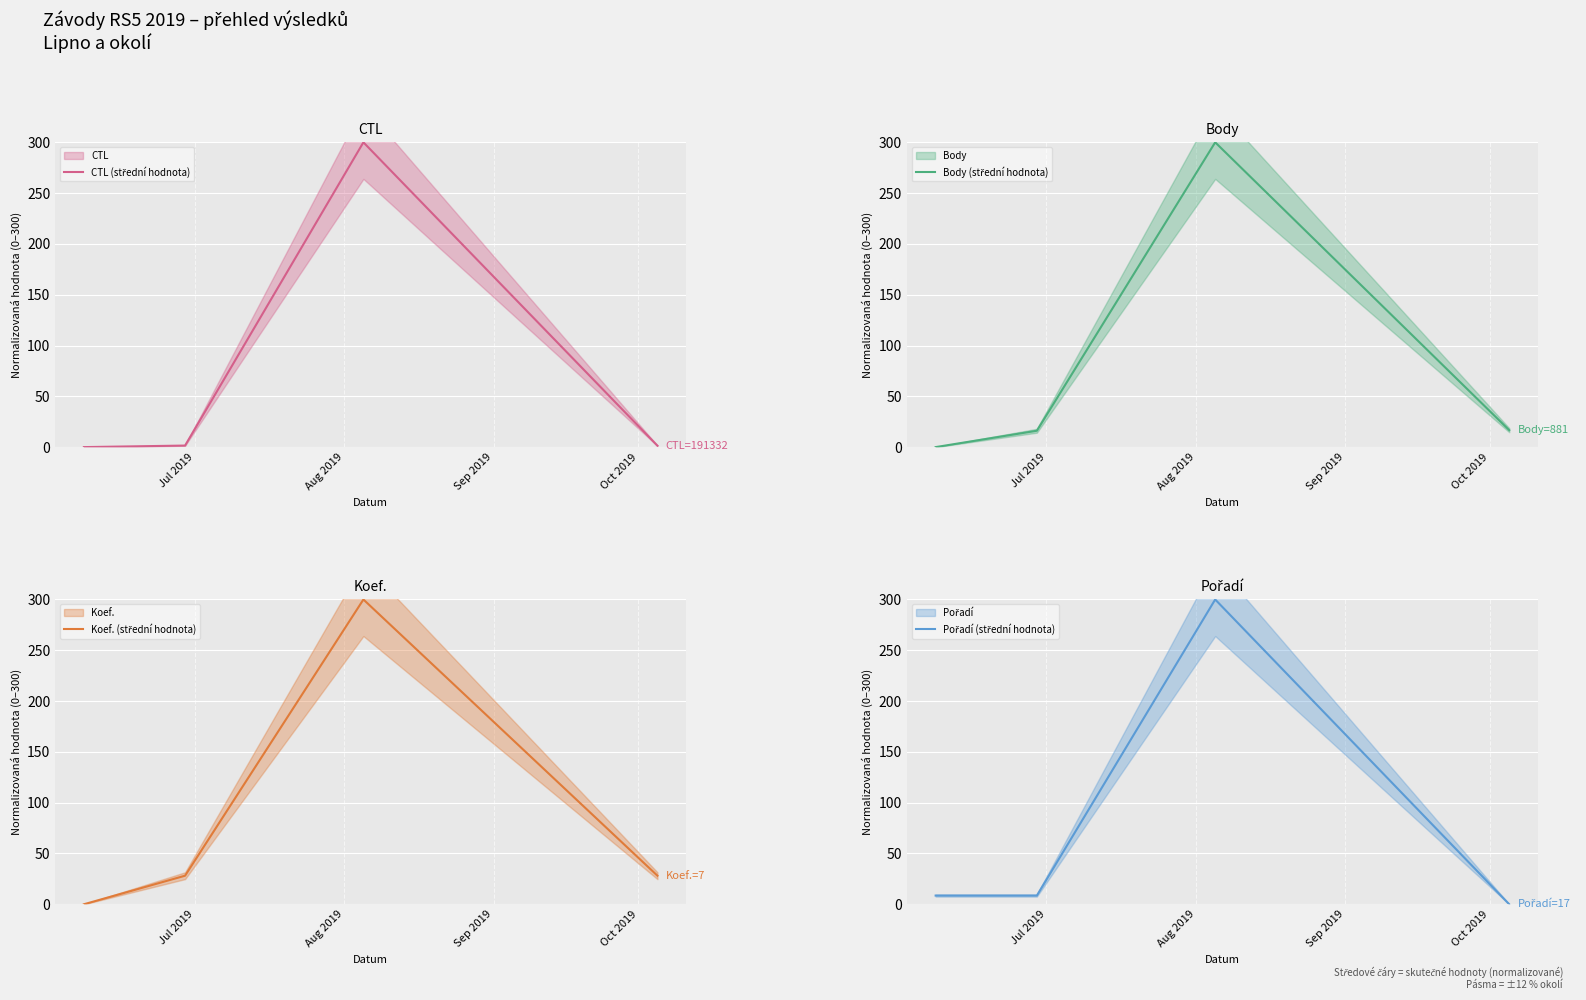

What is the label of the 4th point from the left?

Oct 2019